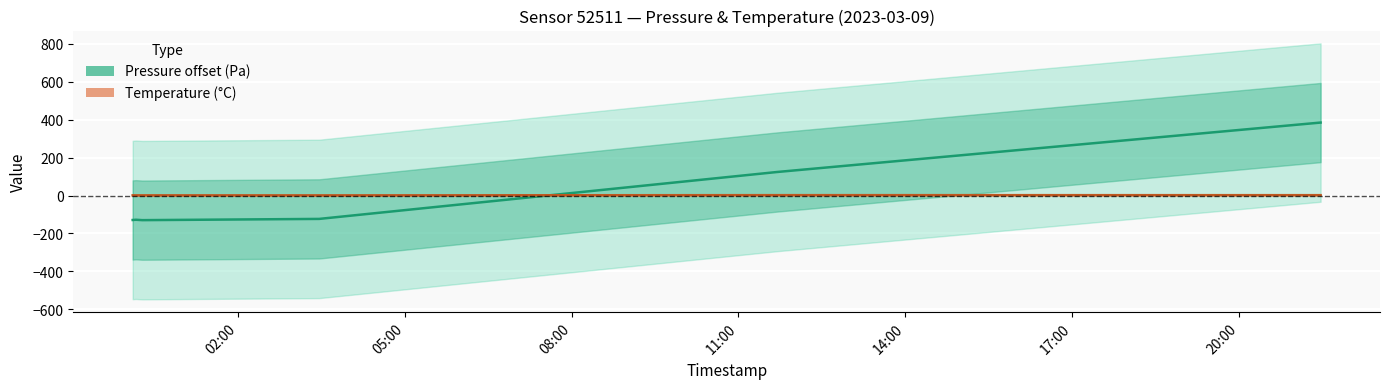

At how many categories does at least one series exceed 232?

1